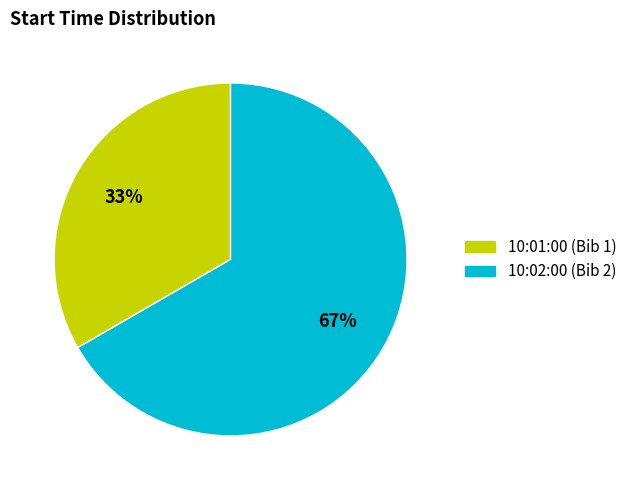

What is the largest slice in the pie chart?

10:02:00